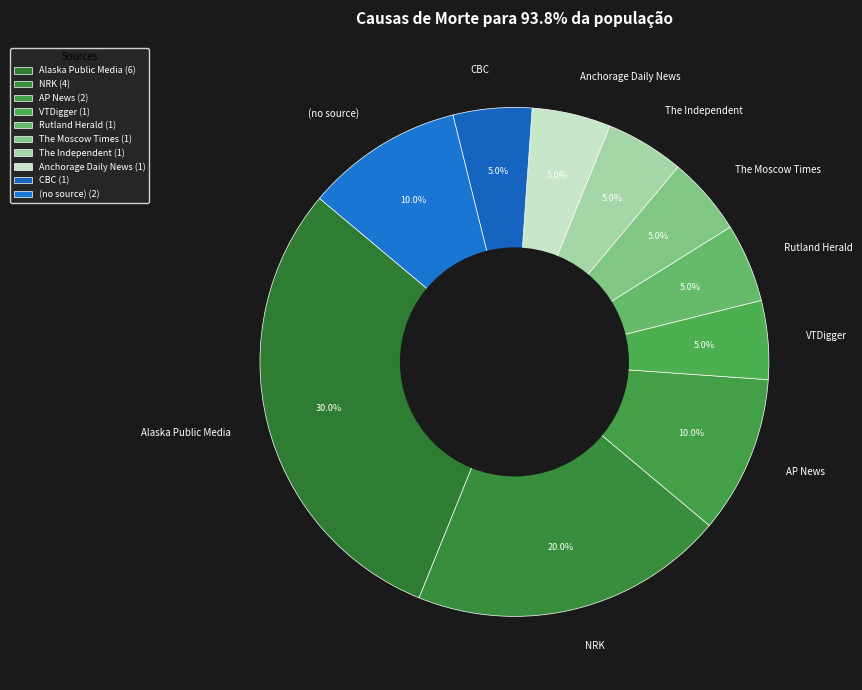

To the nearest percent, what percentage of the pie is The Moscow Times?

5%